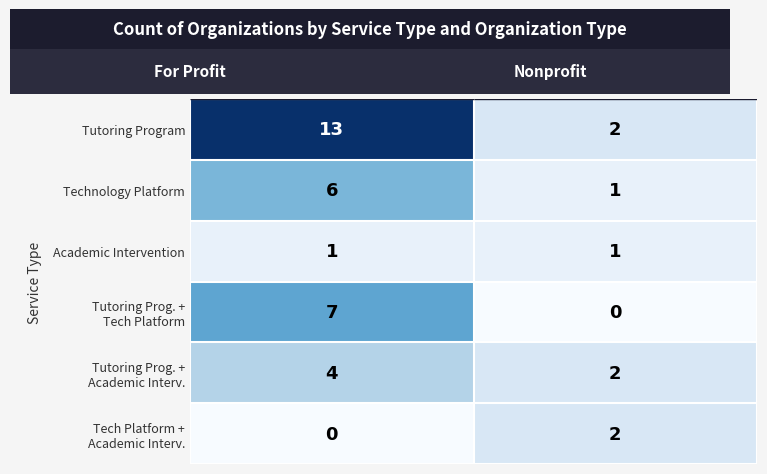

What is the maximum value shown in the chart?

13